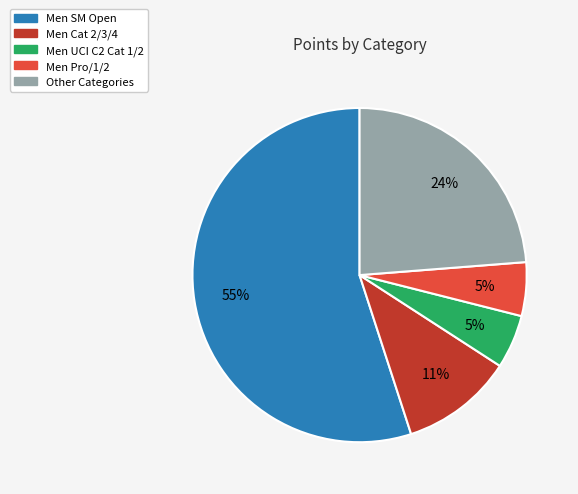

To the nearest percent, what is the difference between the largest and smallest slice percentages?

50%